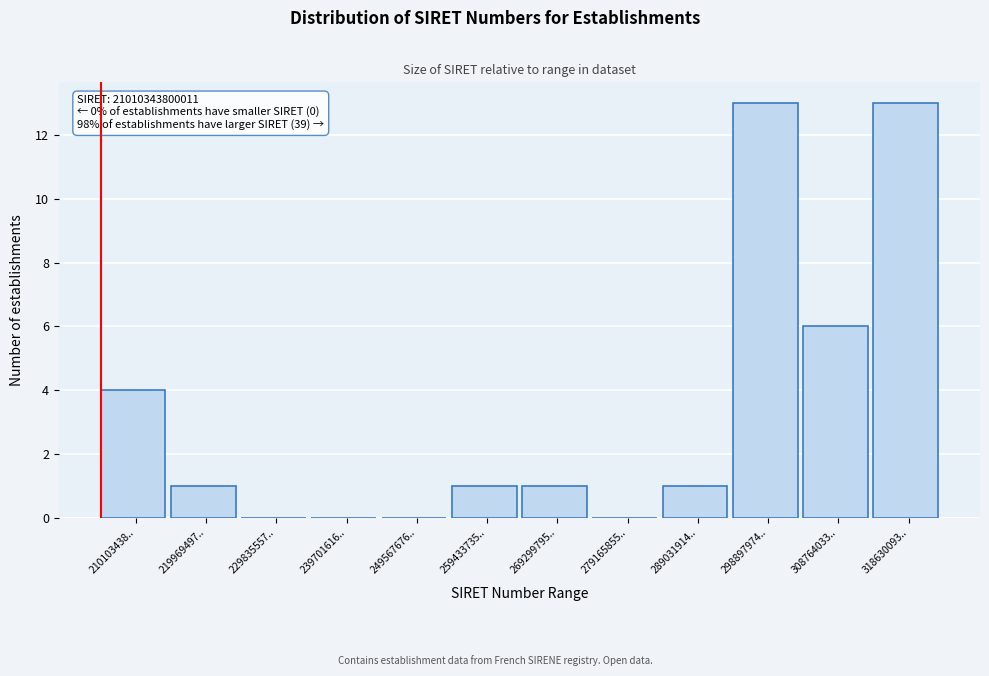

Reading left to right, list all the values displayed in this chart.

210103438..=4	219969497..=1	229835557..=0	239701616..=0	249567676..=0	259433735..=1	269299795..=1	279165855..=0	289031914..=1	298897974..=13	308764033..=6	318630093..=13